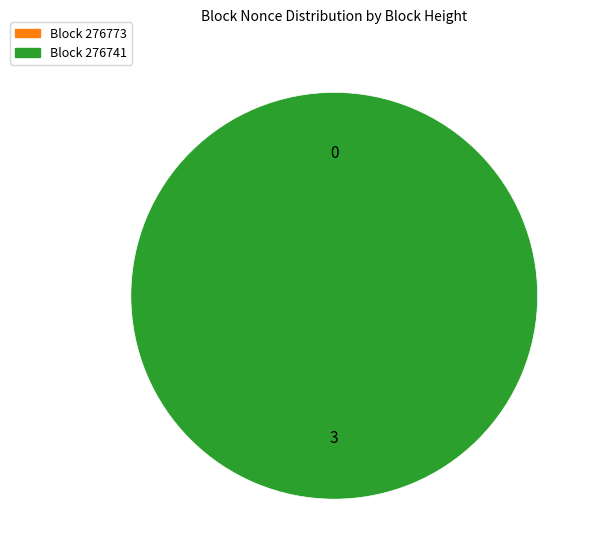

Which slice is the smallest?

276773